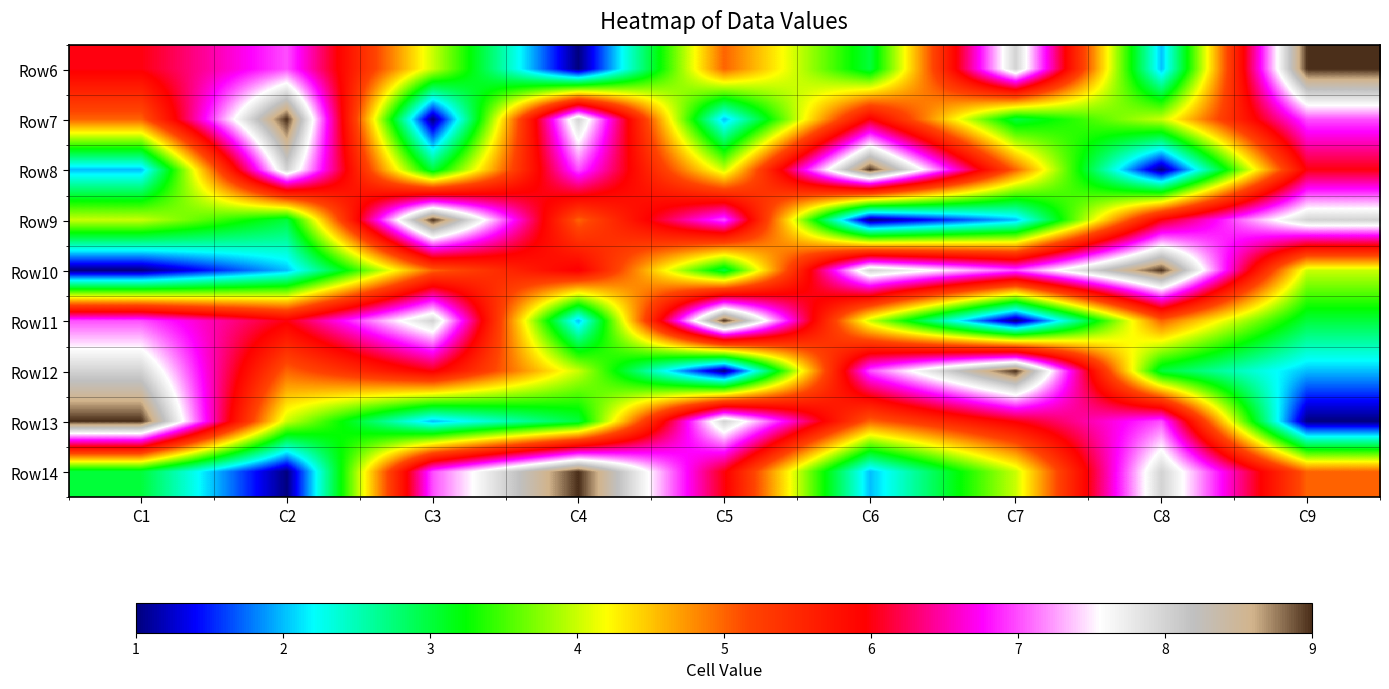

Between C5 and C1, which is larger?

C1